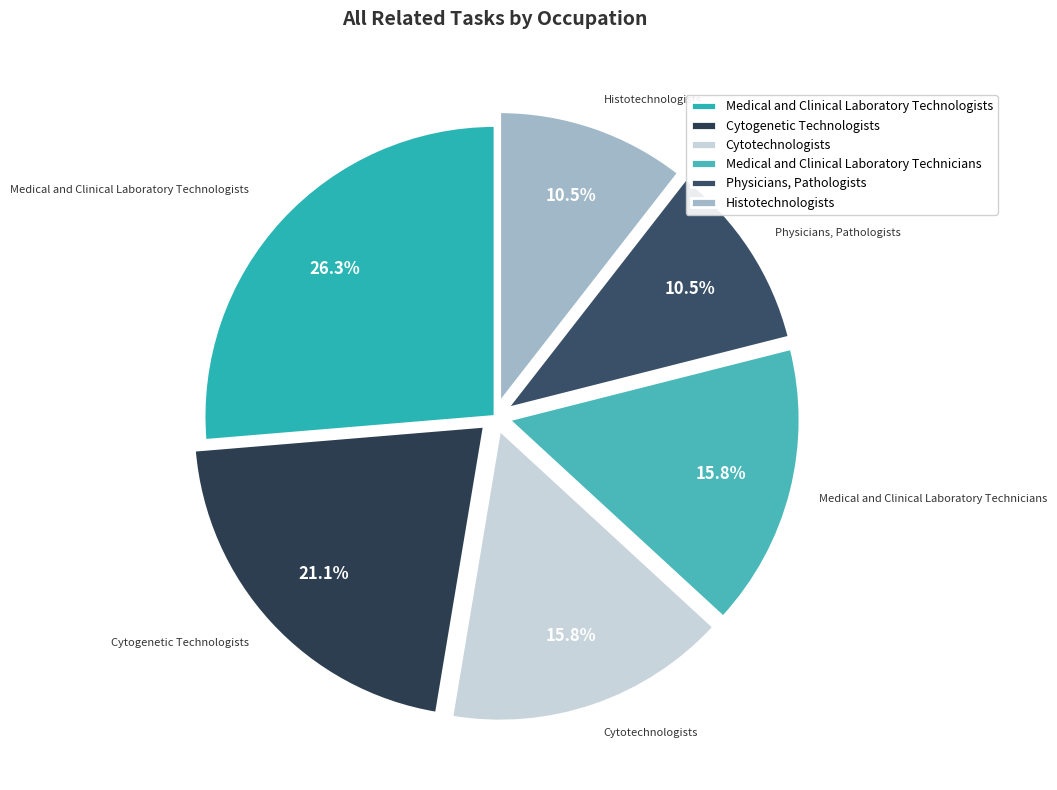

Which slice is the smallest?

Physicians, Pathologists